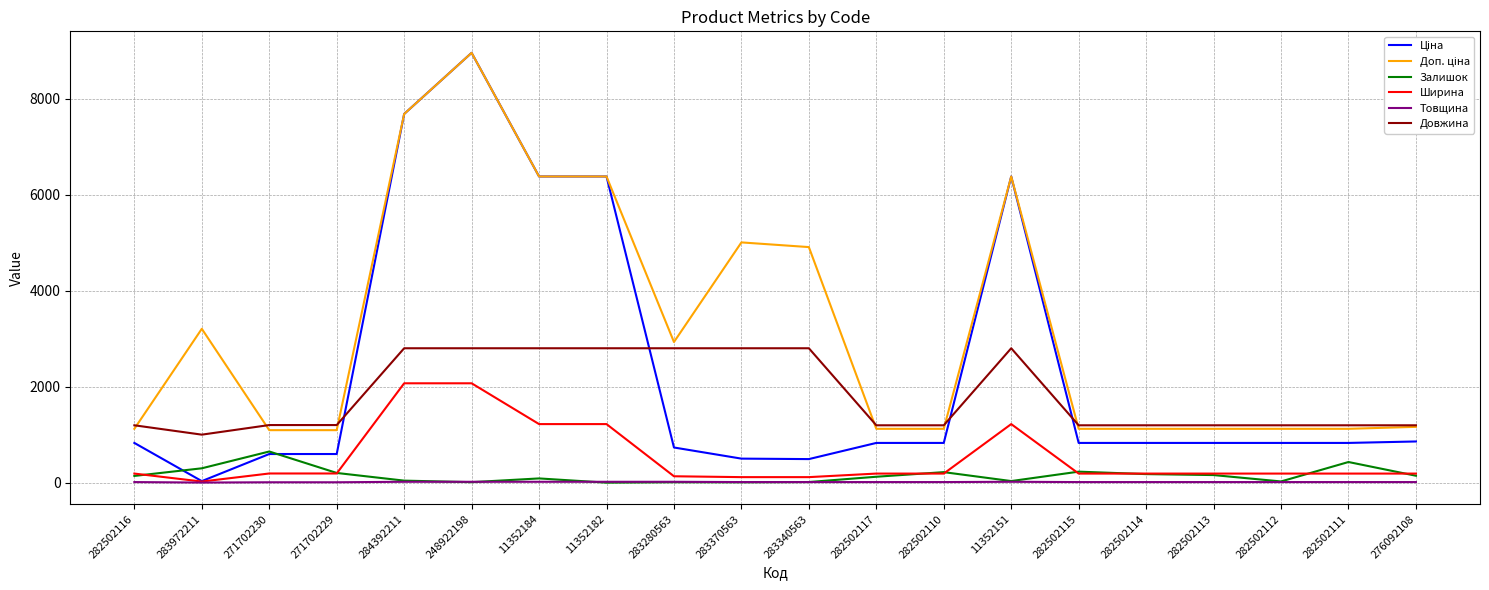

True or false: Товщина has a value of 12.0 at 283370563.

True